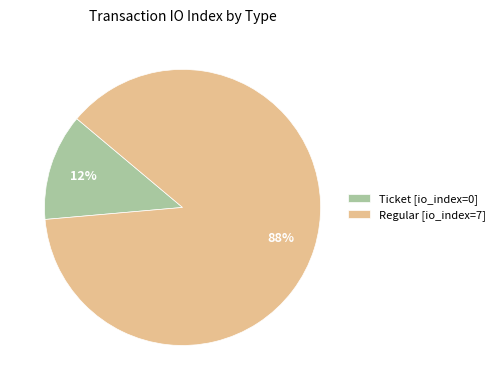

Is there any slice that represents more than half of the pie?

Yes